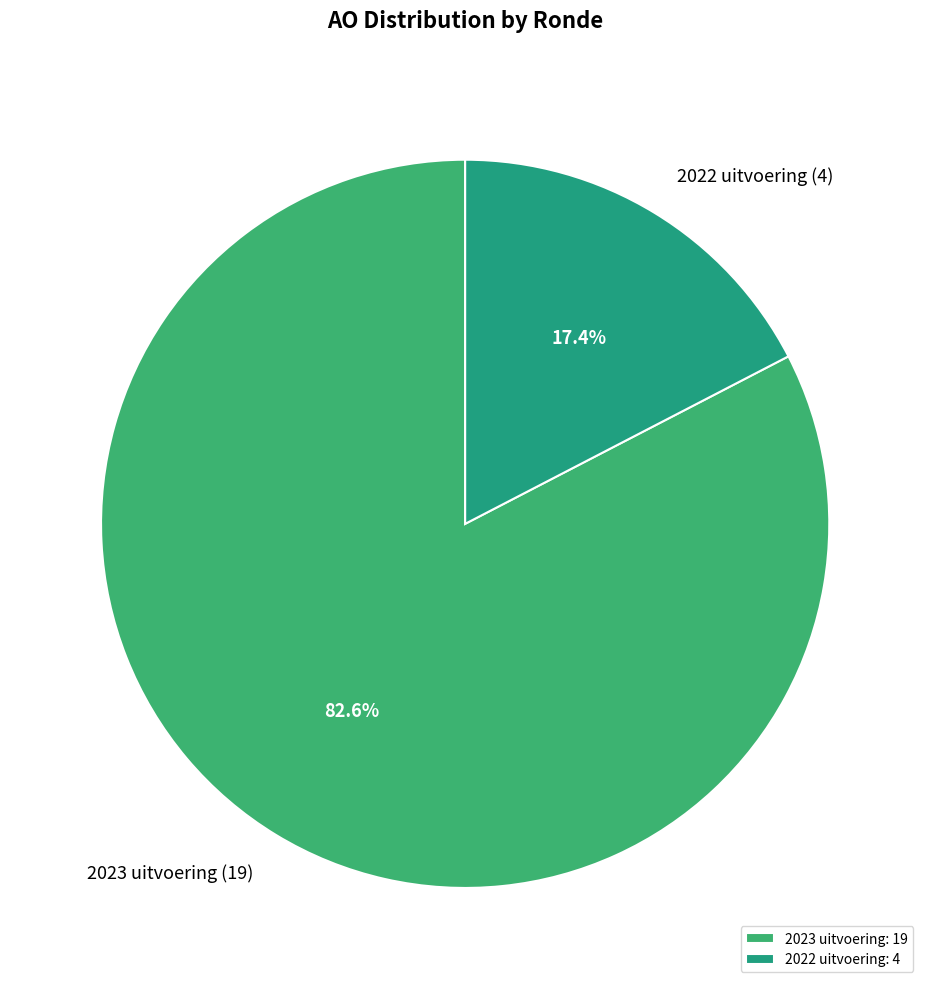

Between 2023 uitvoering and 2022 uitvoering, which is larger?

2023 uitvoering